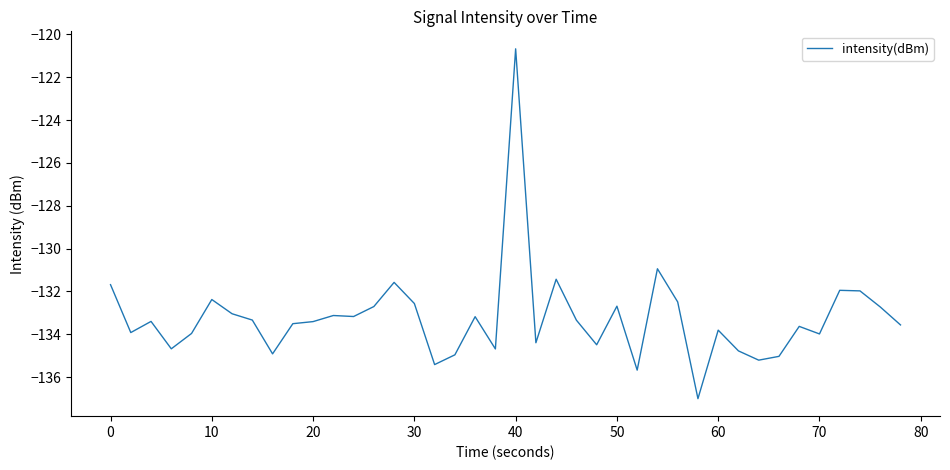

What is the maximum value shown in the chart?

-120.7